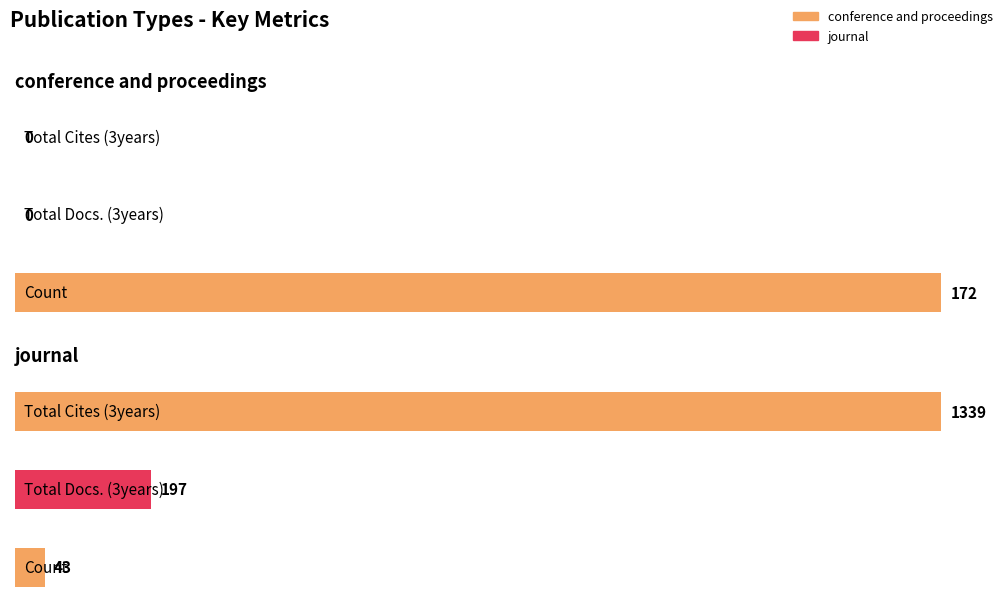

At how many categories does at least one series exceed 1320?

1